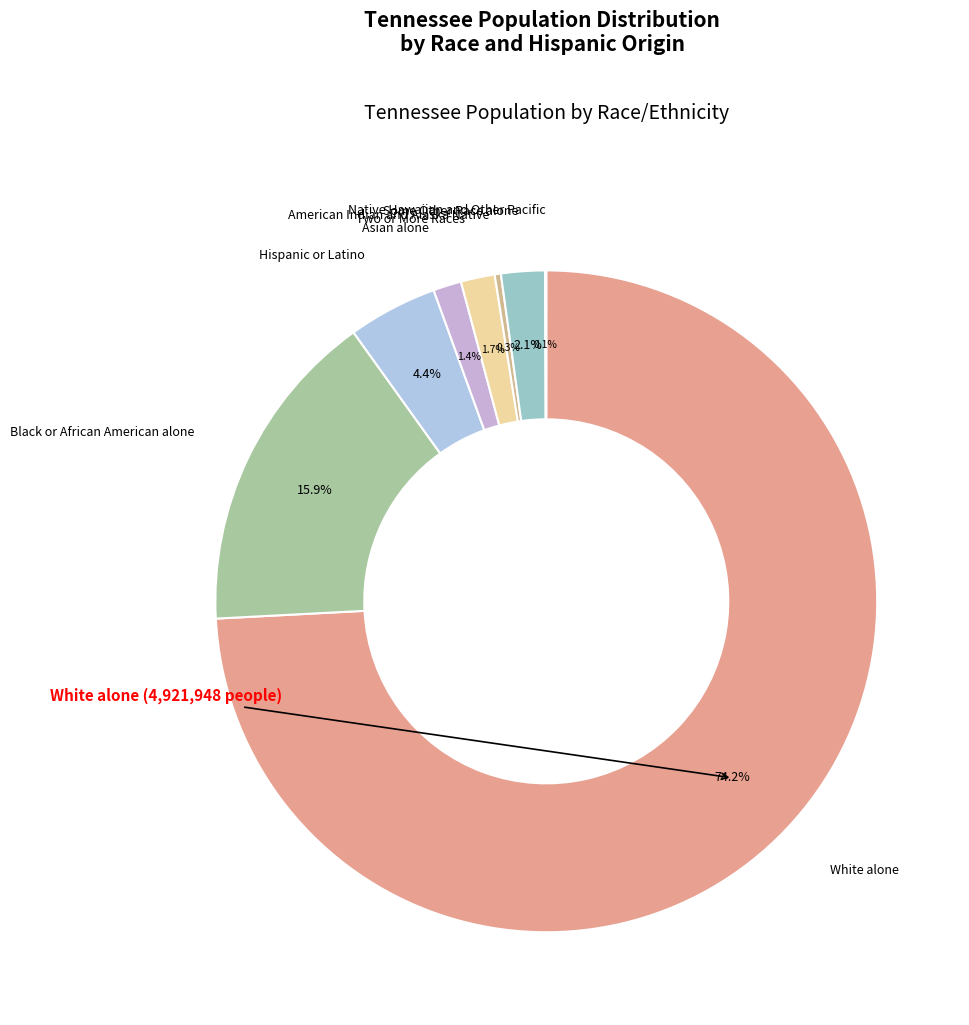

What is the largest slice in the pie chart?

White alone